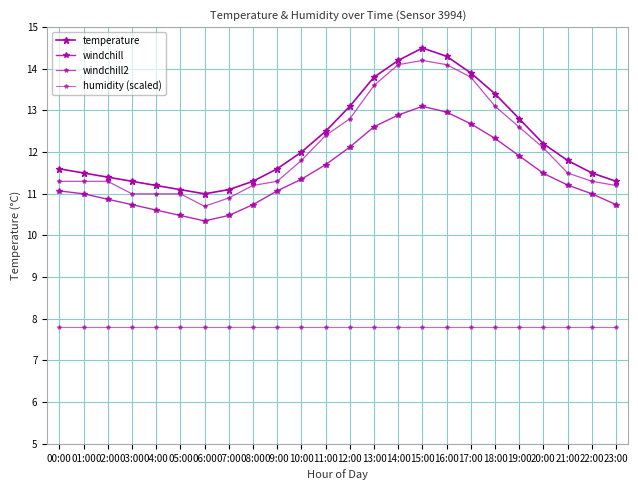

Reading left to right, transcribe all the data shown in this chart.

temperature: 00:00=11.6	01:00=11.5	02:00=11.4	03:00=11.3	04:00=11.2	05:00=11.1	06:00=11.0	07:00=11.1	08:00=11.3	09:00=11.6	10:00=12.0	11:00=12.5	12:00=13.1	13:00=13.8	14:00=14.2	15:00=14.5	16:00=14.3	17:00=13.9	18:00=13.4	19:00=12.8	20:00=12.2	21:00=11.8	22:00=11.5	23:00=11.3
windchill: 00:00=11.1	01:00=11.0	02:00=10.9	03:00=10.7	04:00=10.6	05:00=10.5	06:00=10.3	07:00=10.5	08:00=10.7	09:00=11.1	10:00=11.3	11:00=11.7	12:00=12.1	13:00=12.6	14:00=12.9	15:00=13.1	16:00=13.0	17:00=12.7	18:00=12.3	19:00=11.9	20:00=11.5	21:00=11.2	22:00=11.0	23:00=10.7
windchill2: 00:00=11.3	01:00=11.3	02:00=11.3	03:00=11.0	04:00=11.0	05:00=11.0	06:00=10.7	07:00=10.9	08:00=11.2	09:00=11.3	10:00=11.8	11:00=12.4	12:00=12.8	13:00=13.6	14:00=14.1	15:00=14.2	16:00=14.1	17:00=13.8	18:00=13.1	19:00=12.6	20:00=12.1	21:00=11.5	22:00=11.3	23:00=11.2
humidity (scaled): 00:00=7.8	01:00=7.8	02:00=7.8	03:00=7.8	04:00=7.8	05:00=7.8	06:00=7.8	07:00=7.8	08:00=7.8	09:00=7.8	10:00=7.8	11:00=7.8	12:00=7.8	13:00=7.8	14:00=7.8	15:00=7.8	16:00=7.8	17:00=7.8	18:00=7.8	19:00=7.8	20:00=7.8	21:00=7.8	22:00=7.8	23:00=7.8